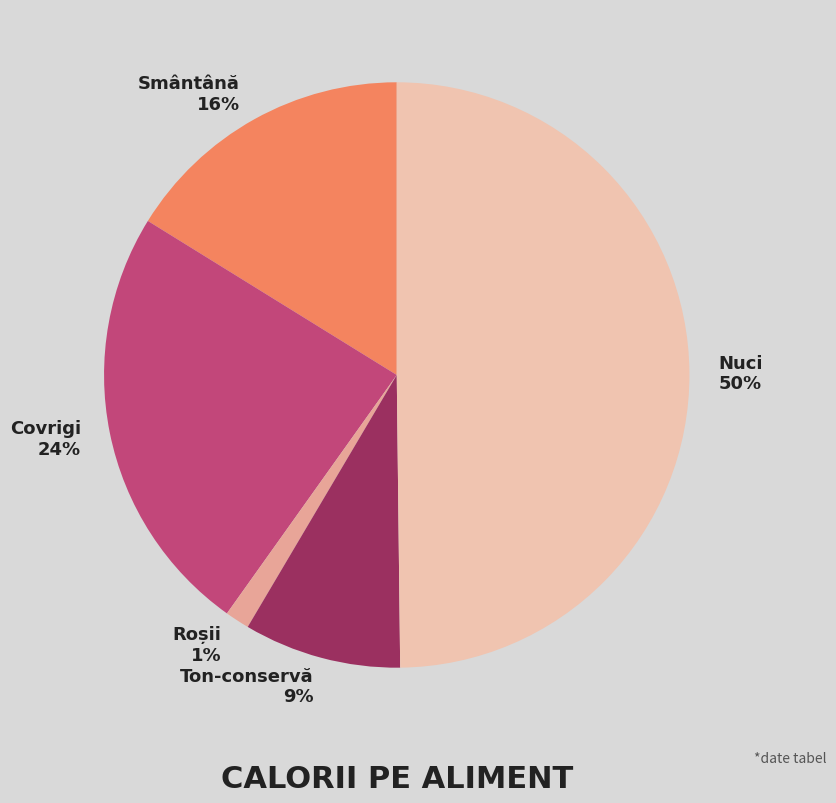

How many slices are in this pie chart?

5